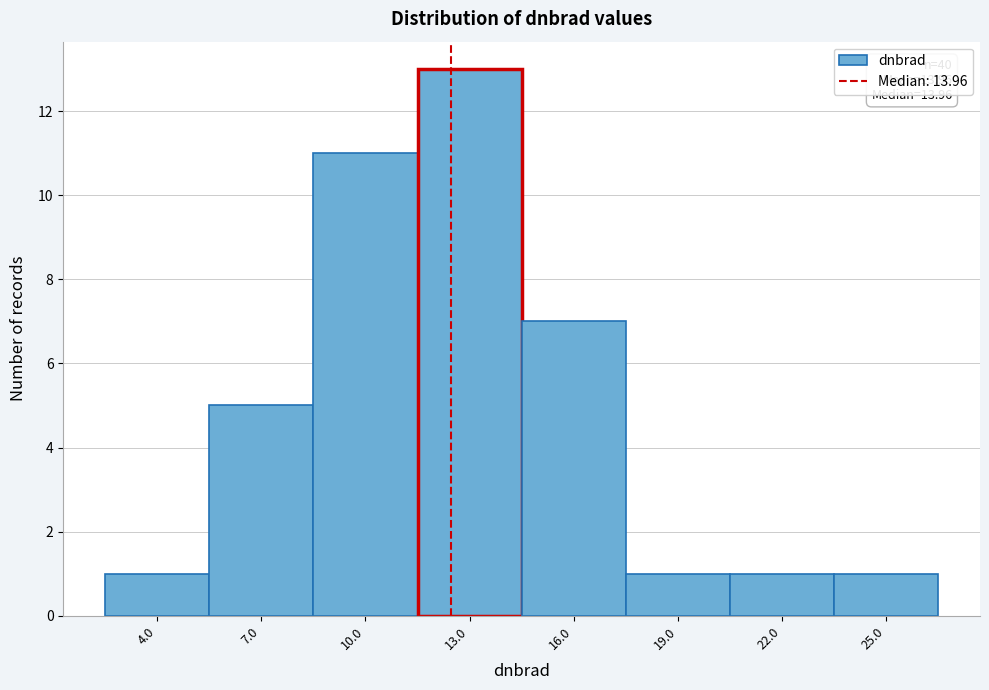

Reading right to left, what are all the values shown in this chart?

1	1	1	7	13	11	5	1